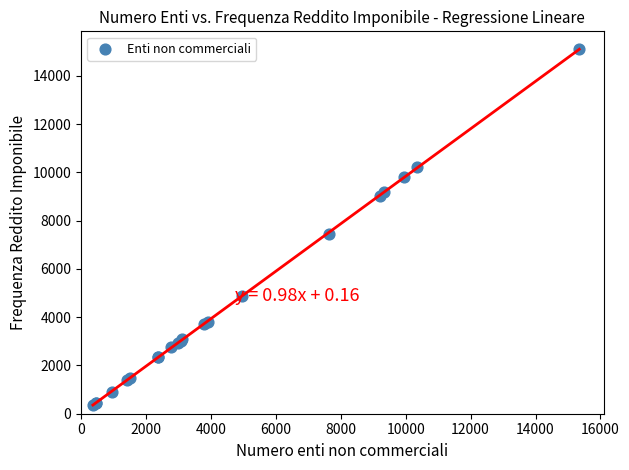

What Y value in the scatter plot is closest to 7733?

7450